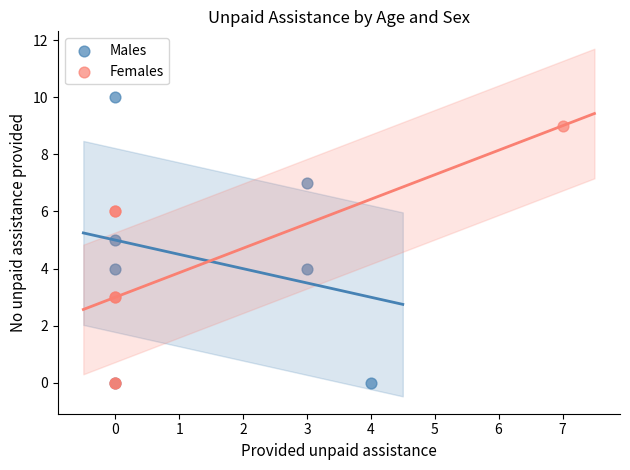

Which series contains the highest Y value?

Males